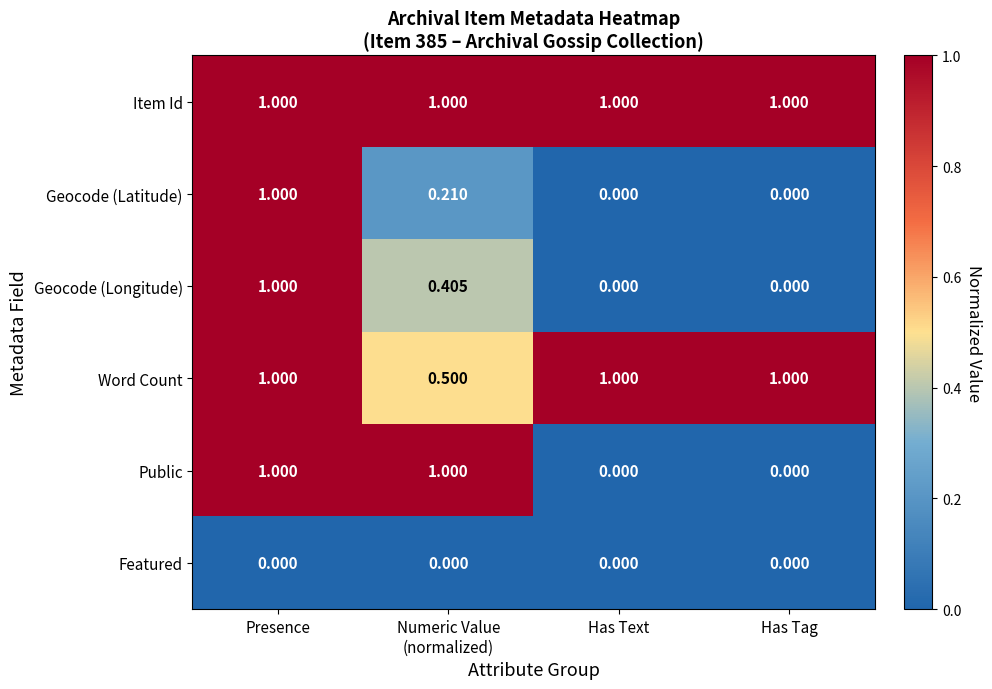

How many data points does each series have?

4